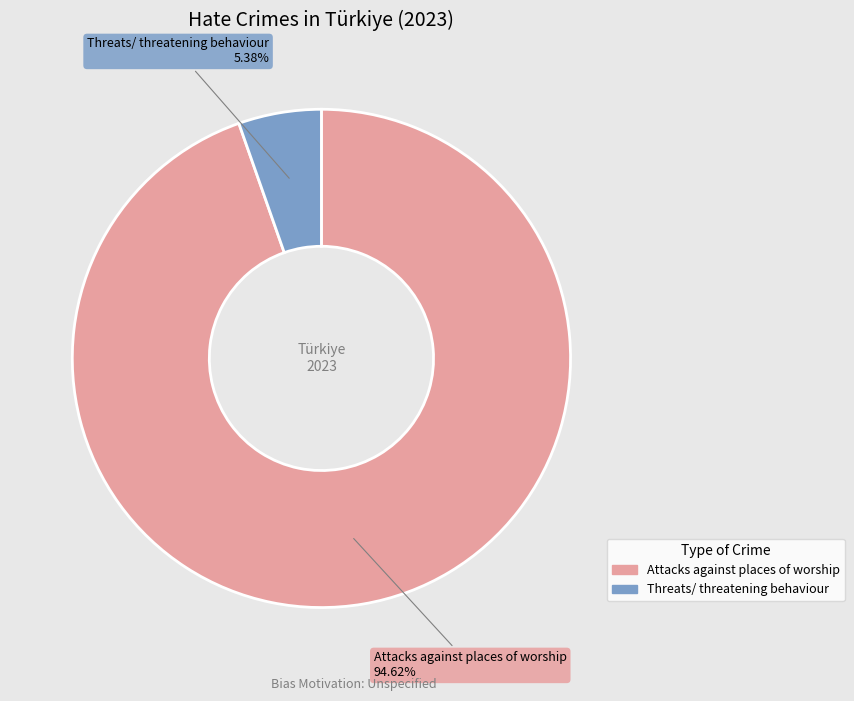

Does Attacks against places of worship represent more than half of the total?

Yes